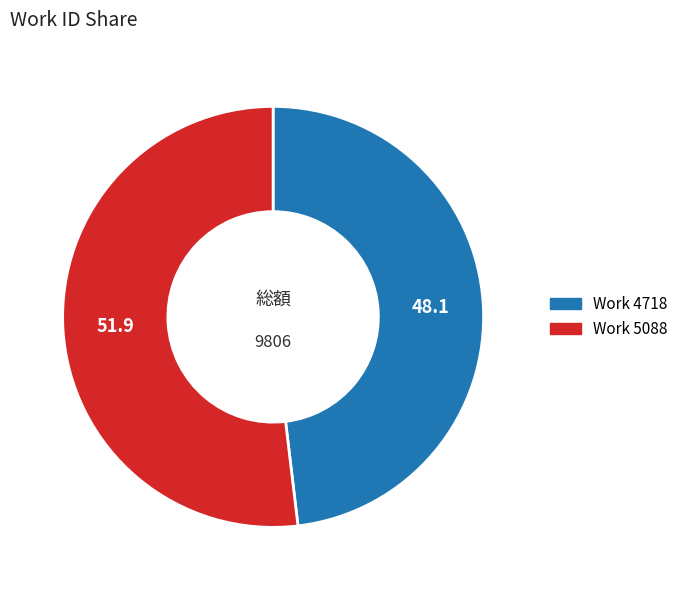

How many segments does this pie chart have?

2